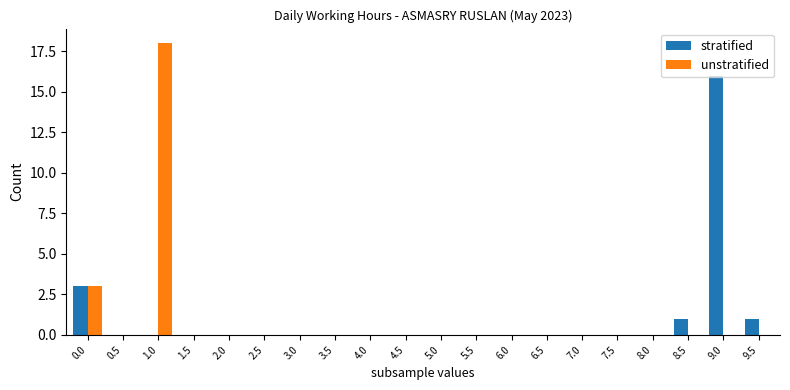

Which series has the largest range (max minus min)?

unstratified